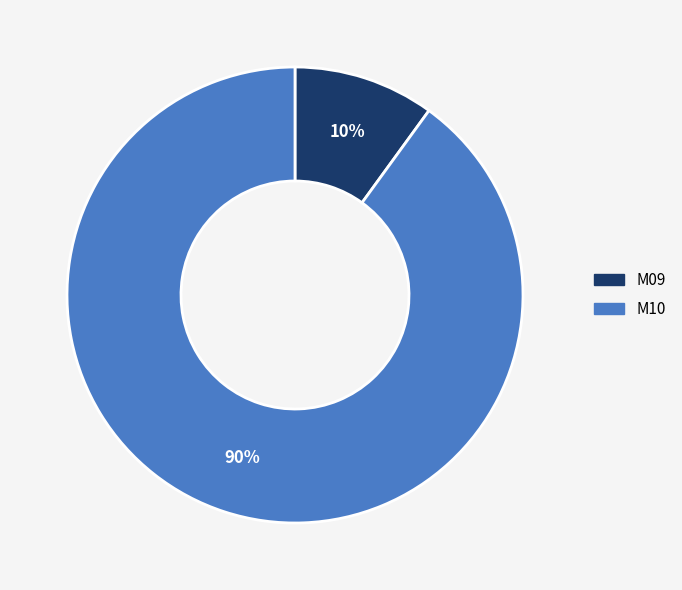

To the nearest percent, what portion does M10 represent?

90%